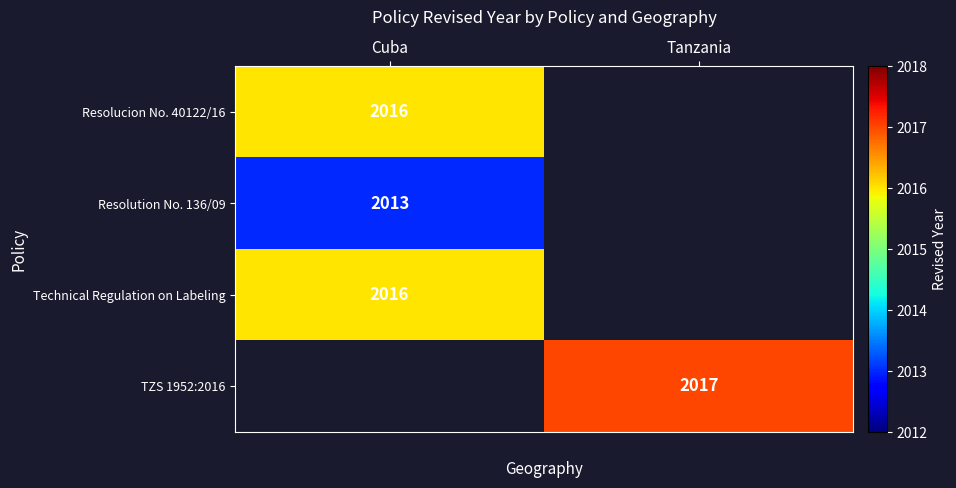

True or false: Resolution No. 136/09 has a value of 433 at Cuba.

False